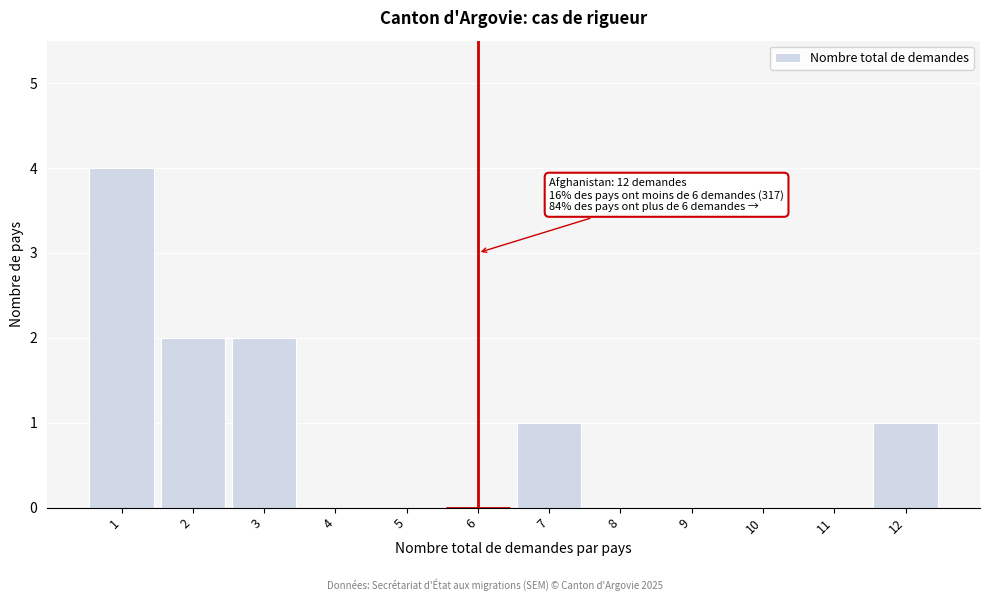

Reading left to right, what are all the values shown in this chart?

1=4	2=2	3=2	4=0	5=0	6=0	7=1	8=0	9=0	10=0	11=0	12=1